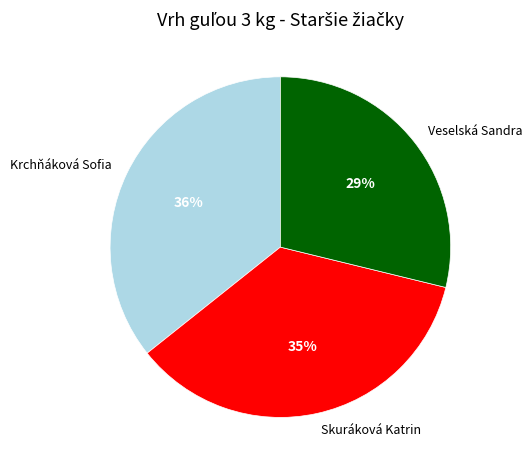

To the nearest percent, what is the average slice percentage?

33%